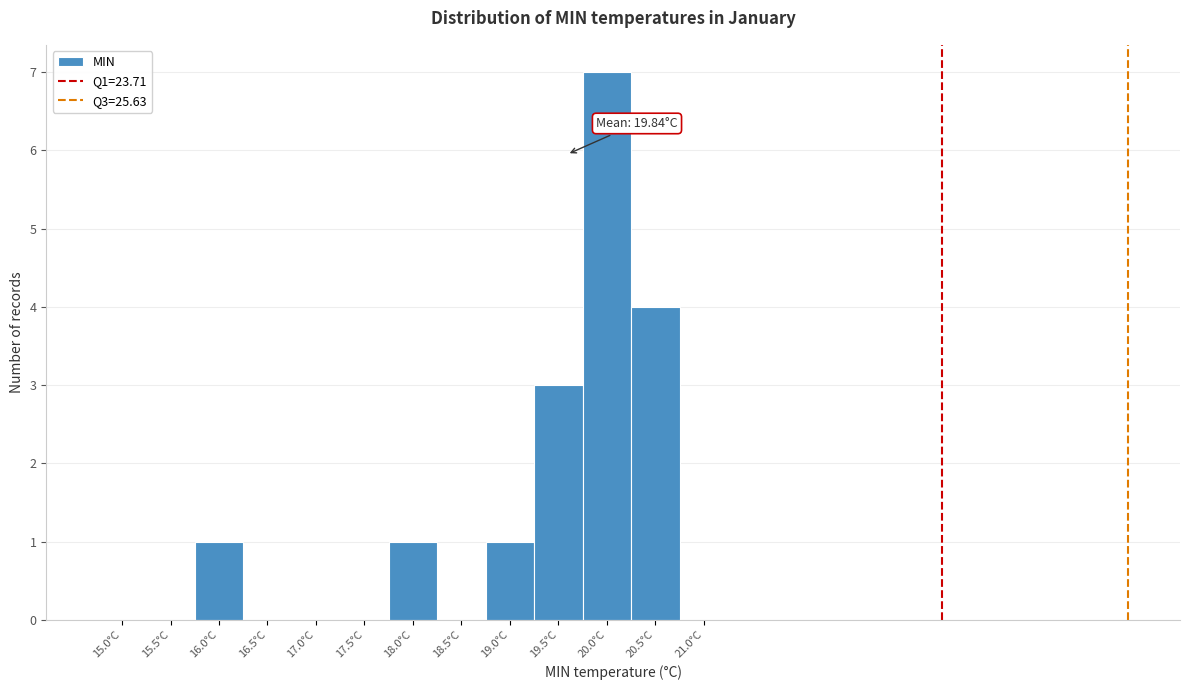

Reading right to left, what are all the values shown in this chart?

21.0°C=0	20.5°C=4	20.0°C=7	19.5°C=3	19.0°C=1	18.5°C=0	18.0°C=1	17.5°C=0	17.0°C=0	16.5°C=0	16.0°C=1	15.5°C=0	15.0°C=0